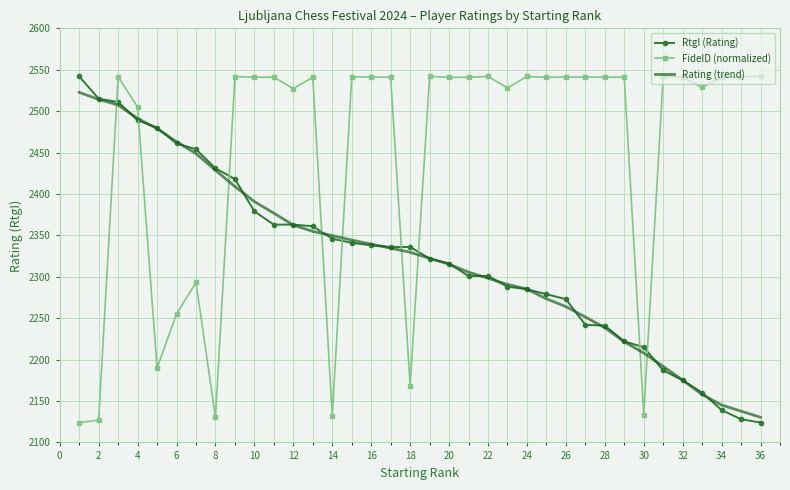

How many values in the FideID (normalized) series exceed 2540?

23